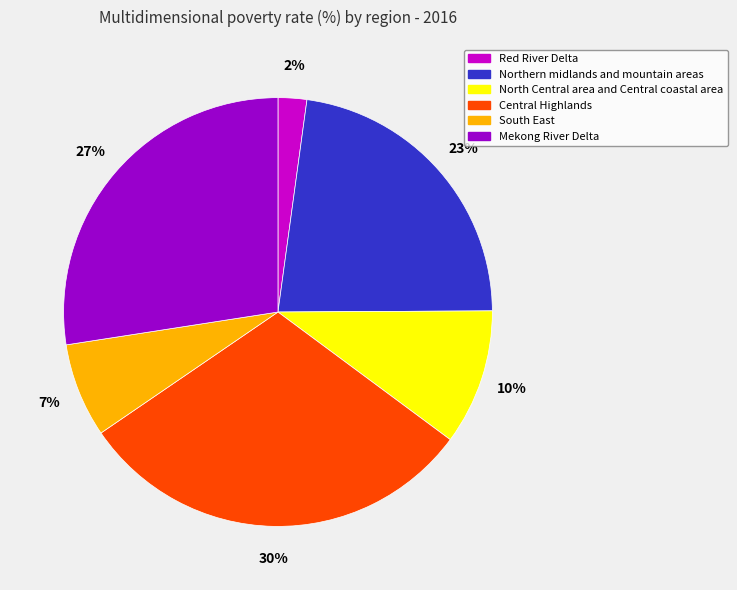

Do Northern midlands and mountain areas and North Central area and Central coastal area together represent more than half of the pie?

No